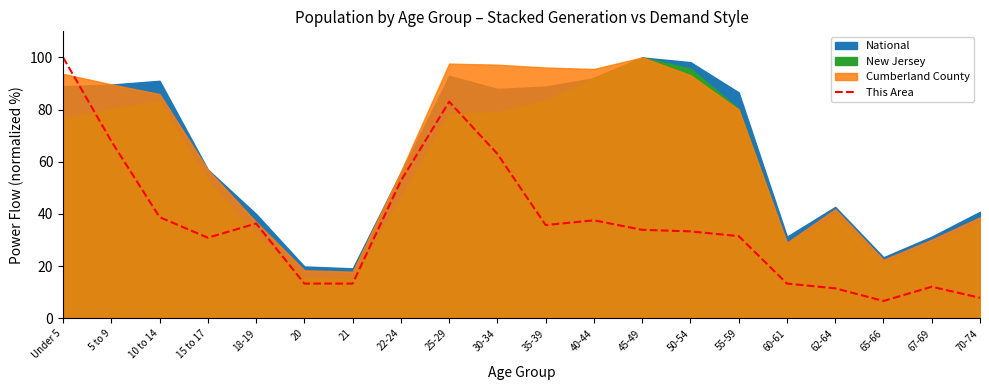

What is the label of the 17th point from the left?

62-64